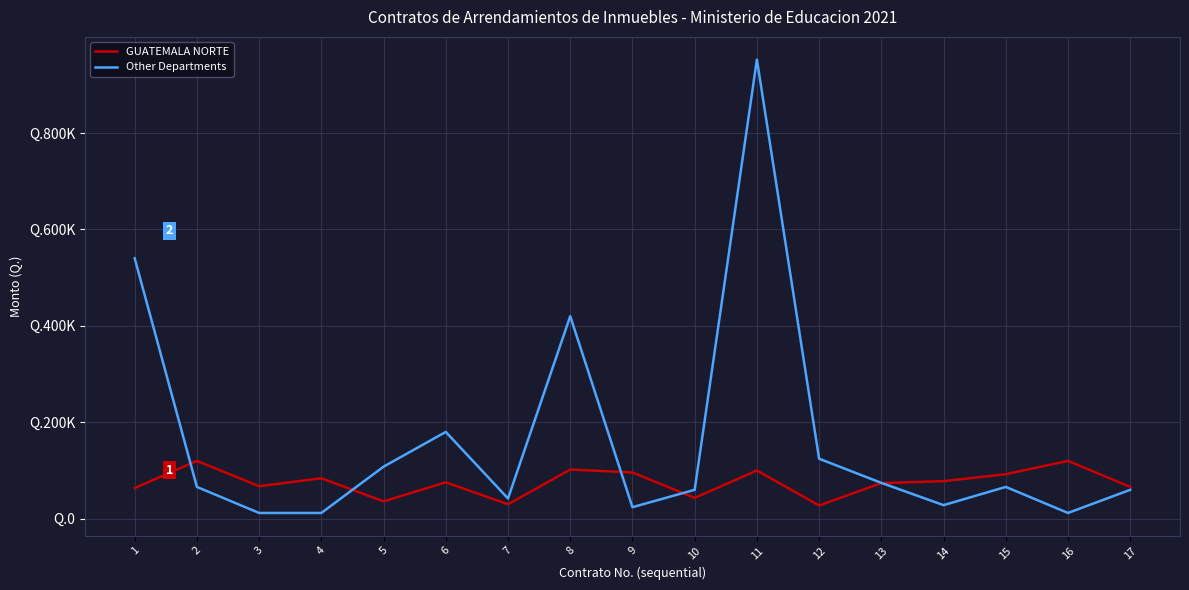

Does the chart have visible grid lines?

Yes